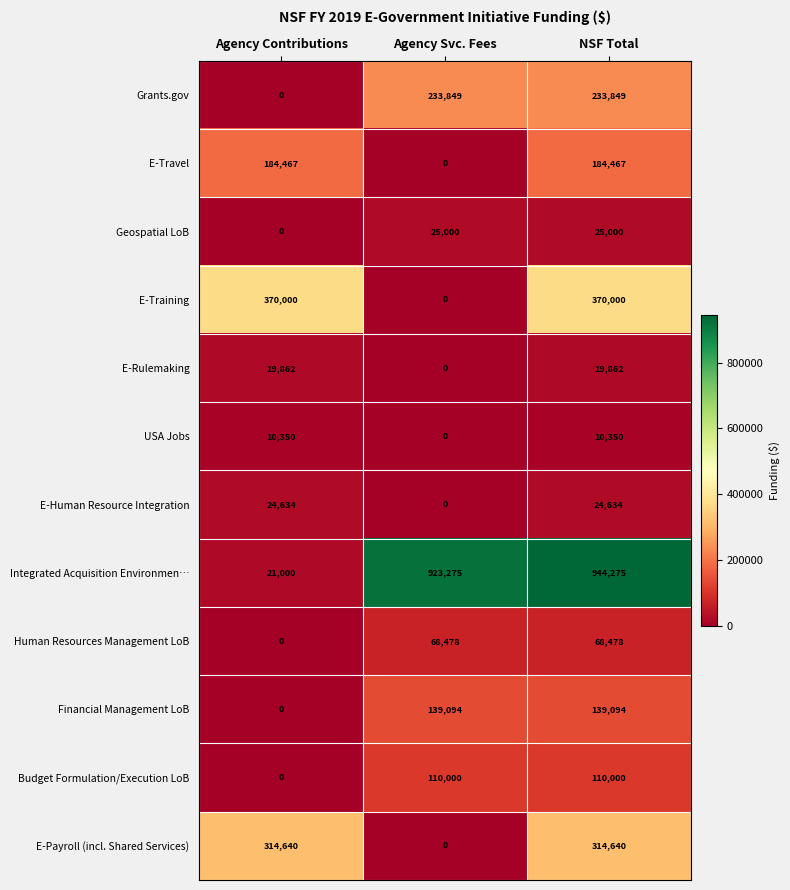

List the series in order of their peak value, highest first.

Integrated Acquisition Environmen…, E-Training, E-Payroll (incl. Shared Services), Grants.gov, E-Travel, Financial Management LoB, Budget Formulation/Execution LoB, Human Resources Management LoB, Geospatial LoB, E-Human Resource Integration, E-Rulemaking, USA Jobs